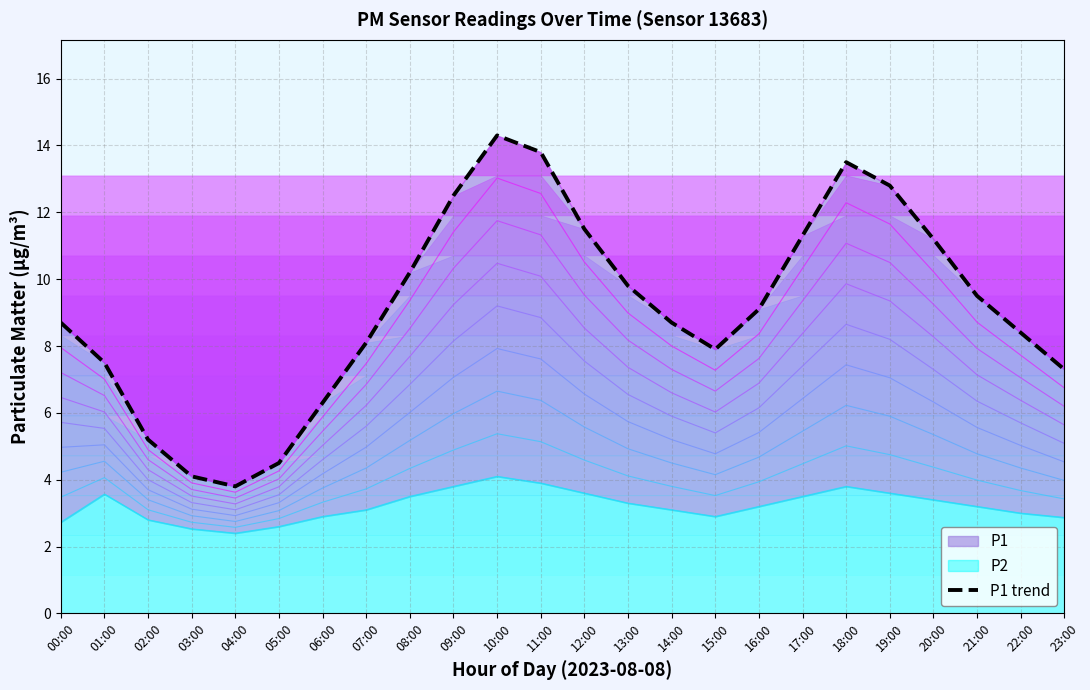

Reading left to right, extract all data points from this chart.

00:00=8.7	01:00=7.5	02:00=5.2	03:00=4.1	04:00=3.8	05:00=4.5	06:00=6.3	07:00=8.1	08:00=10.2	09:00=12.5	10:00=14.3	11:00=13.8	12:00=11.5	13:00=9.8	14:00=8.7	15:00=7.9	16:00=9.1	17:00=11.3	18:00=13.5	19:00=12.8	20:00=11.2	21:00=9.5	22:00=8.4	23:00=7.3